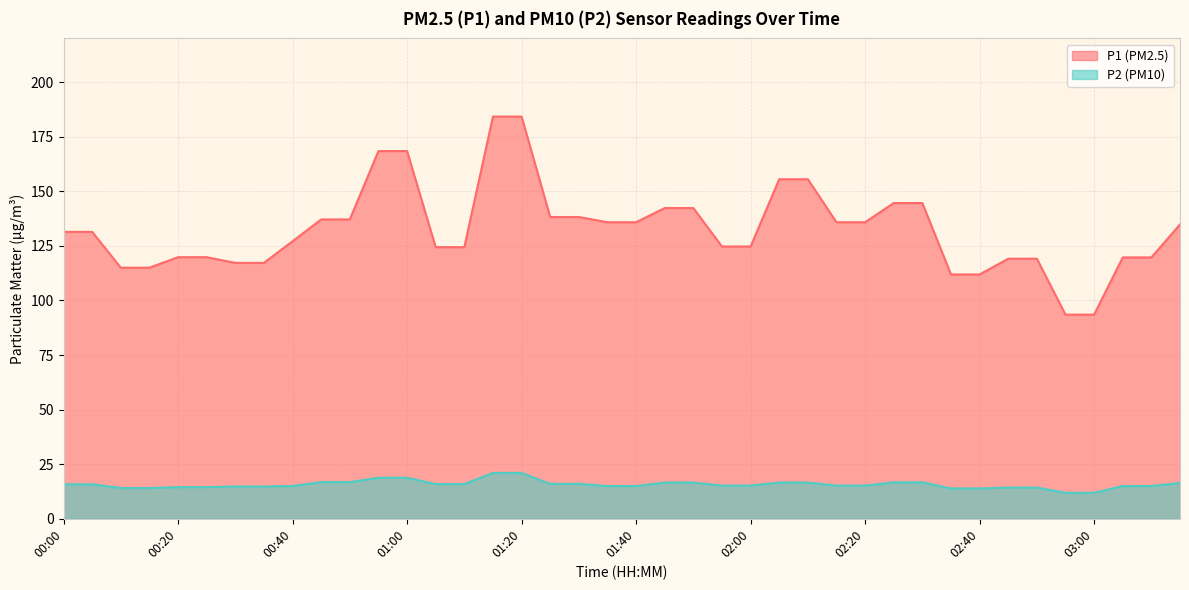

What position from the left is 03:10?

39